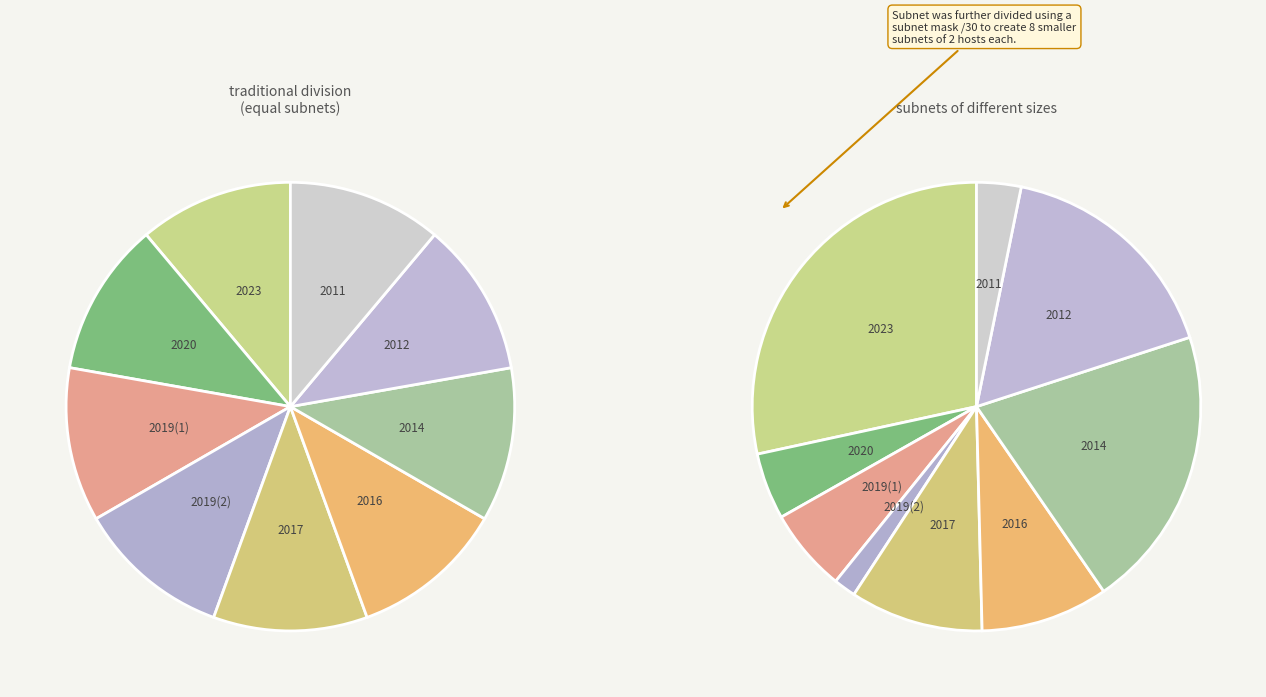

The 60 slice represents 5% of the pie. True or false?

True